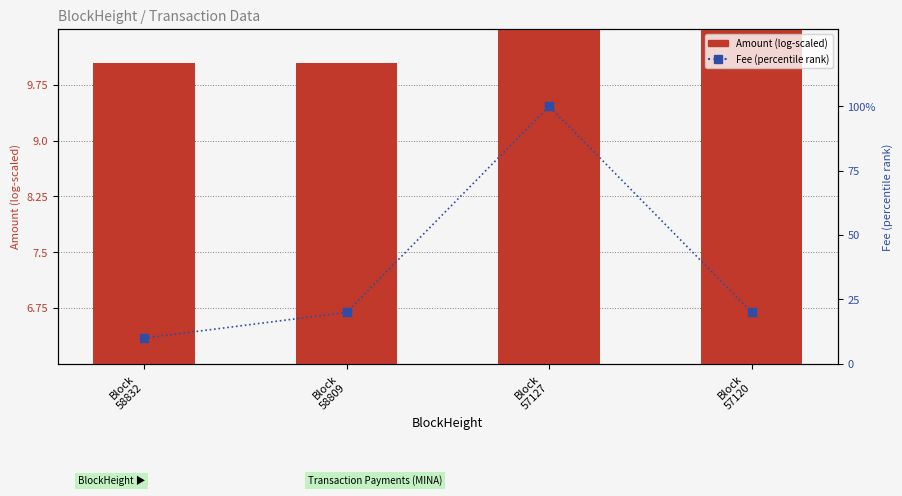

At which category is the sum across all series the highest?

Block
57127